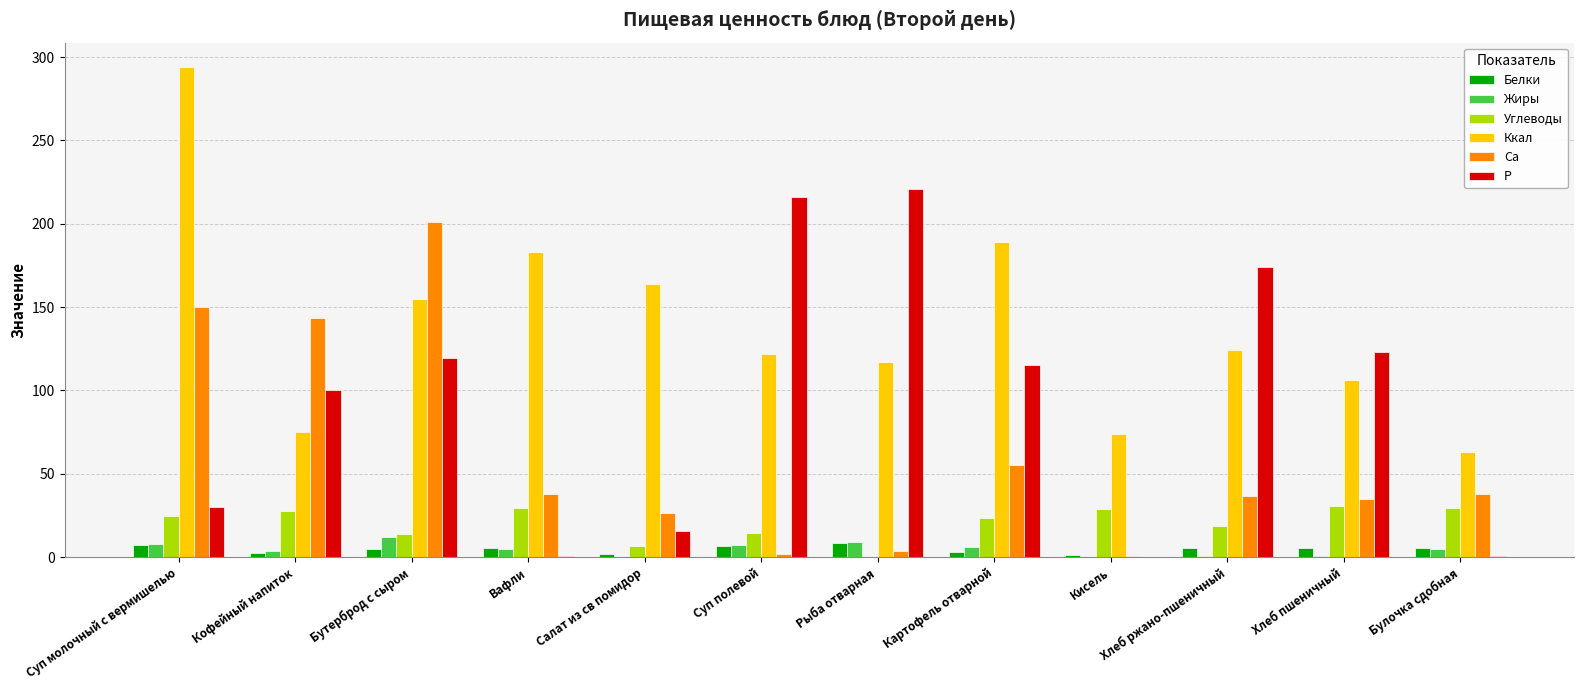

Which label corresponds to the largest value in the chart?

Суп молочный с вермишелью